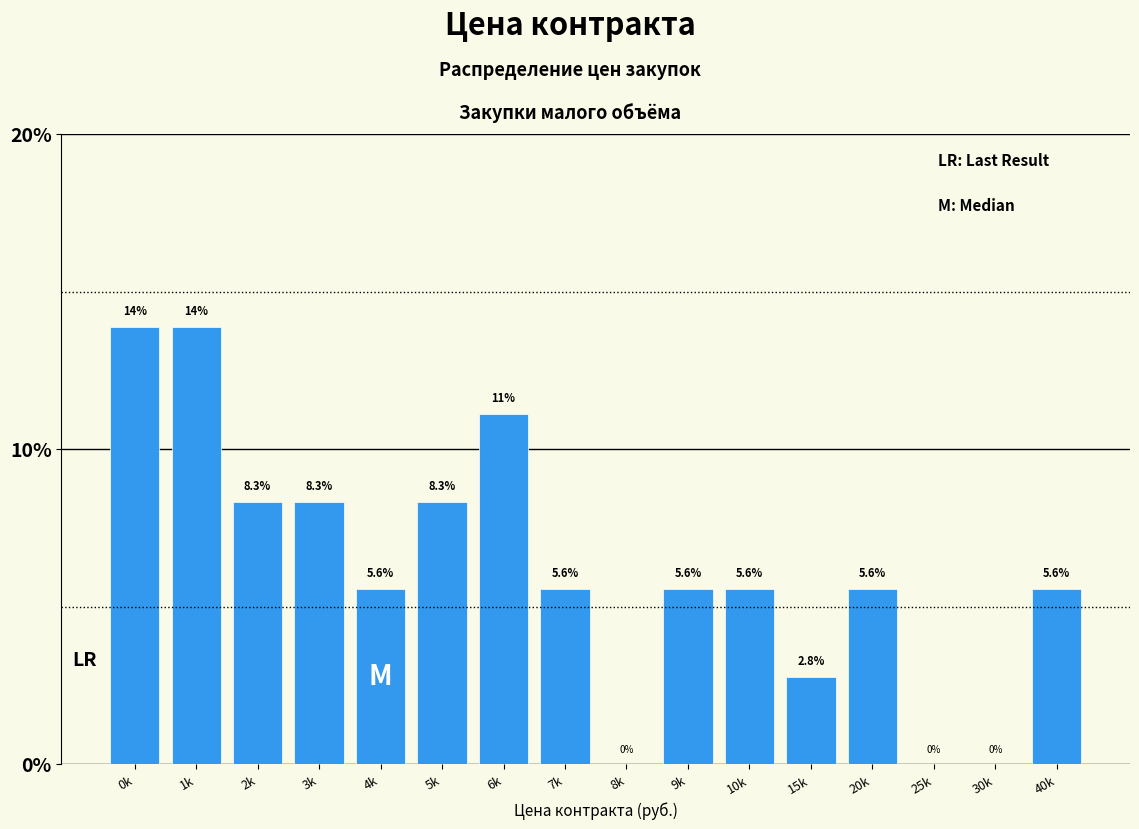

Reading left to right, transcribe all the data shown in this chart.

0k=13.9	1k=13.9	2k=8.3	3k=8.3	4k=5.6	5k=8.3	6k=11.1	7k=5.6	8k=0.0	9k=5.6	10k=5.6	15k=2.8	20k=5.6	25k=0.0	30k=0.0	40k=5.6